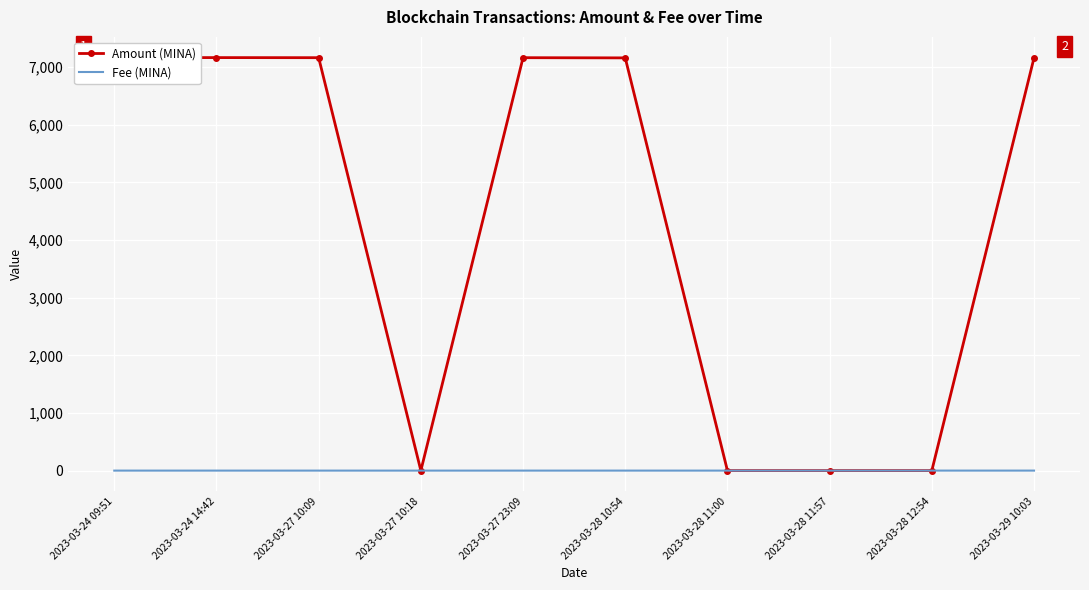

At which label does Fee (MINA) reach its minimum?

2023-03-24 14:42